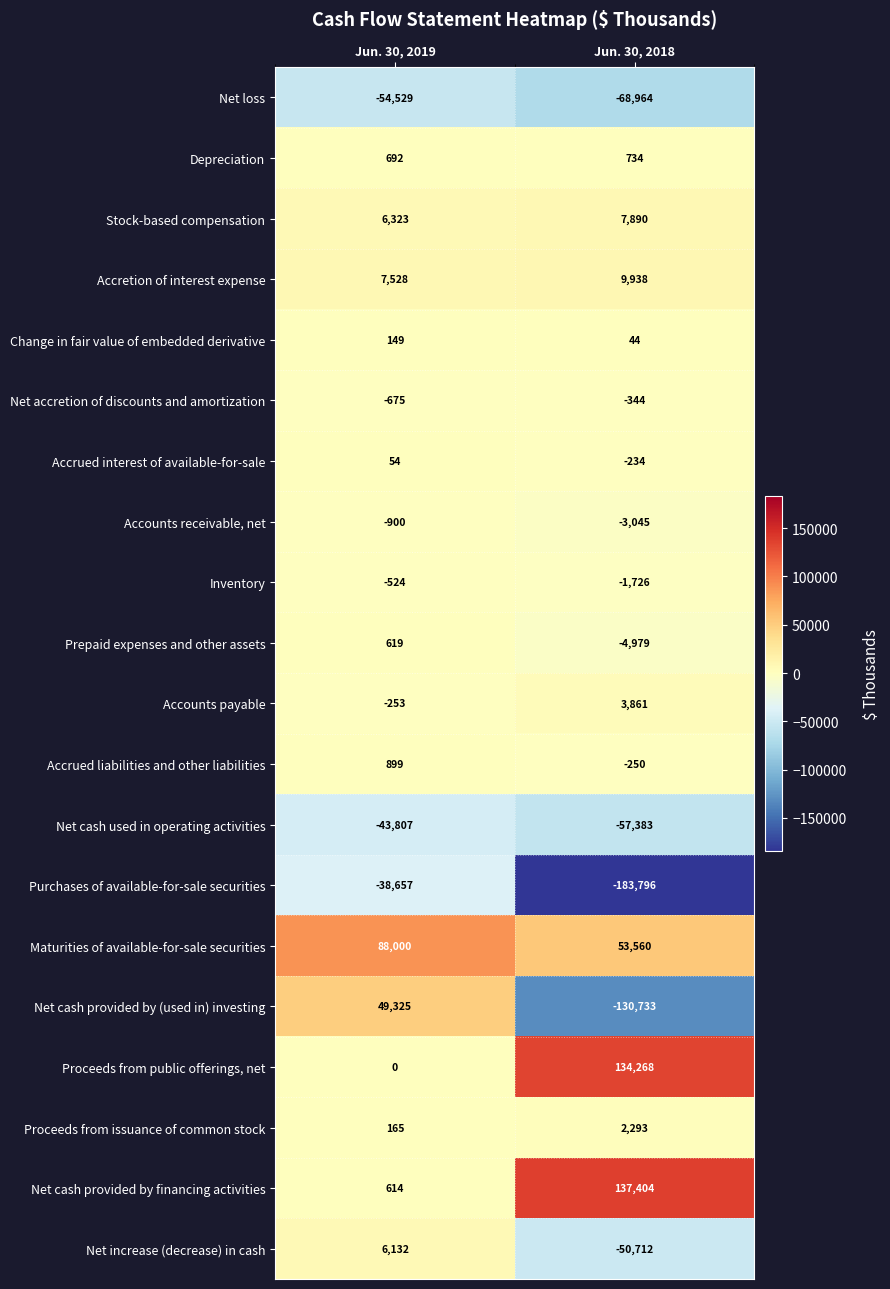

Rank the series at Jun. 30, 2018 from highest to lowest value.

Net cash provided by financing activities, Proceeds from public offerings, net, Maturities of available-for-sale securities, Accretion of interest expense, Stock-based compensation, Accounts payable, Proceeds from issuance of common stock, Depreciation, Change in fair value of embedded derivative, Accrued interest of available-for-sale, Accrued liabilities and other liabilities, Net accretion of discounts and amortization, Inventory, Accounts receivable, net, Prepaid expenses and other assets, Net increase (decrease) in cash, Net cash used in operating activities, Net loss, Net cash provided by (used in) investing, Purchases of available-for-sale securities